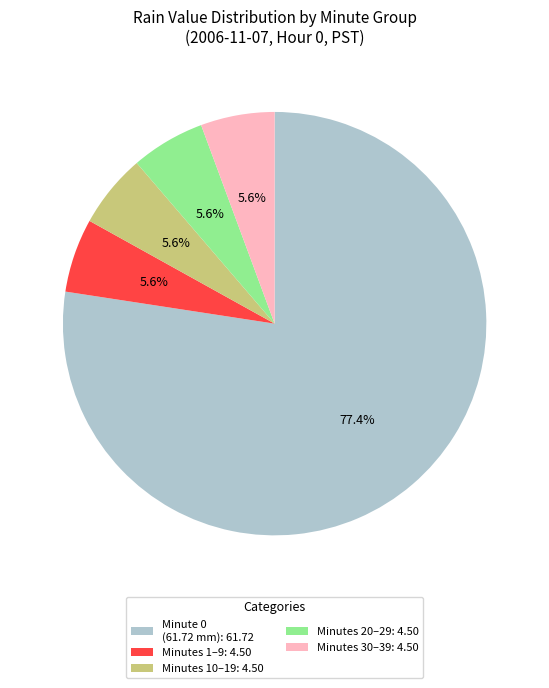

Is there a majority slice in this chart?

Yes